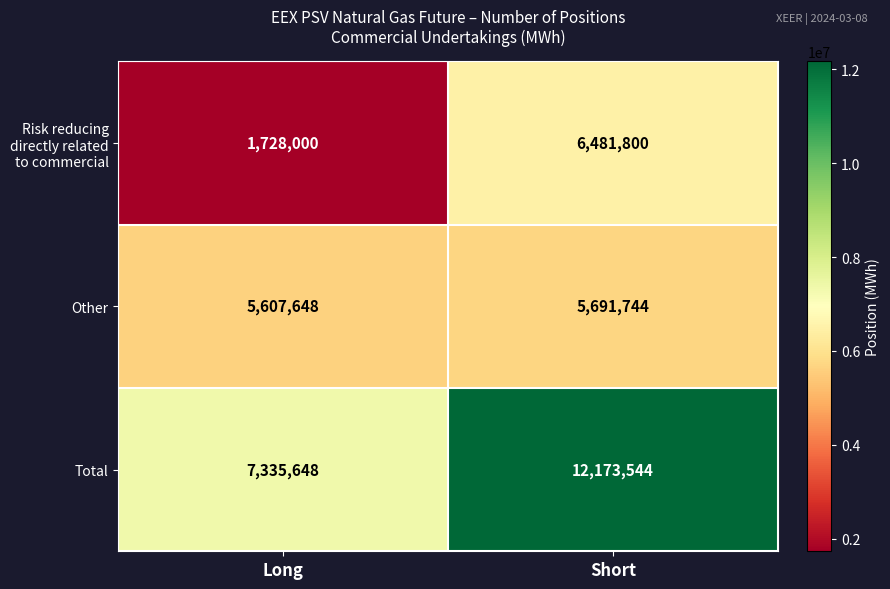

List the series in order of their overall mean, highest first.

Total, Other, Risk reducing directly related to commercial